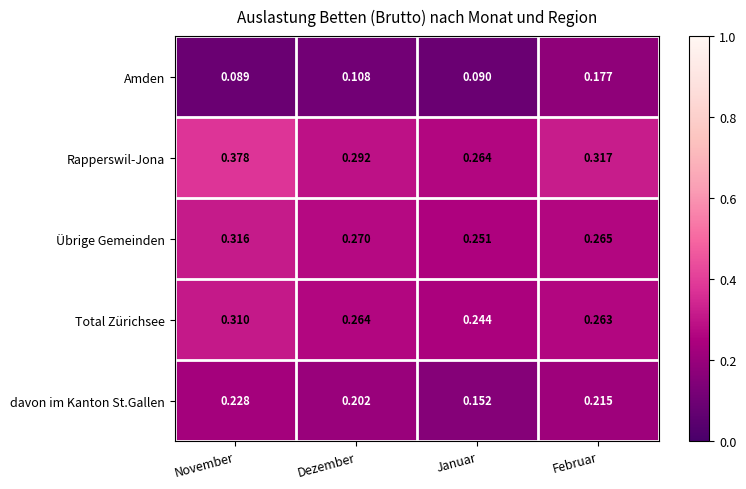

Where is davon im Kanton St.Gallen nearest to the value 0?

Januar